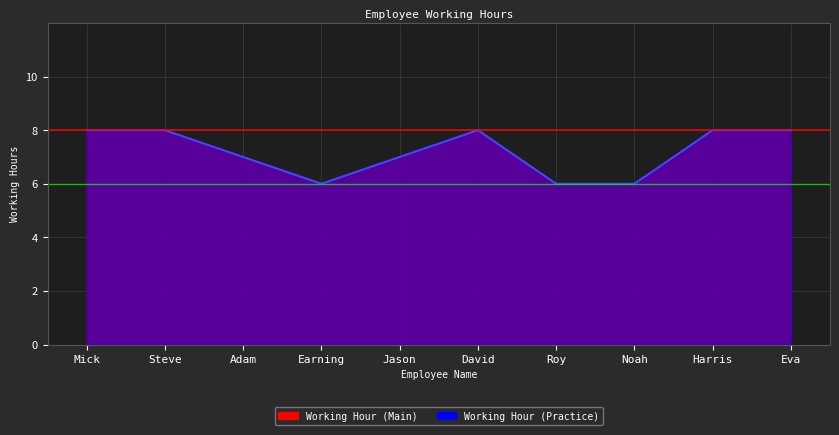

What value does the Working Hour (Practice) series have at Earning?

6